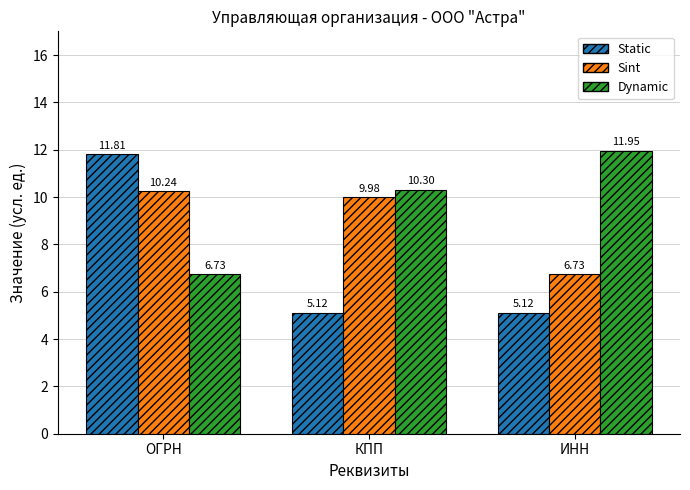

Between КПП and ИНН, which series saw the biggest shift?

Sint